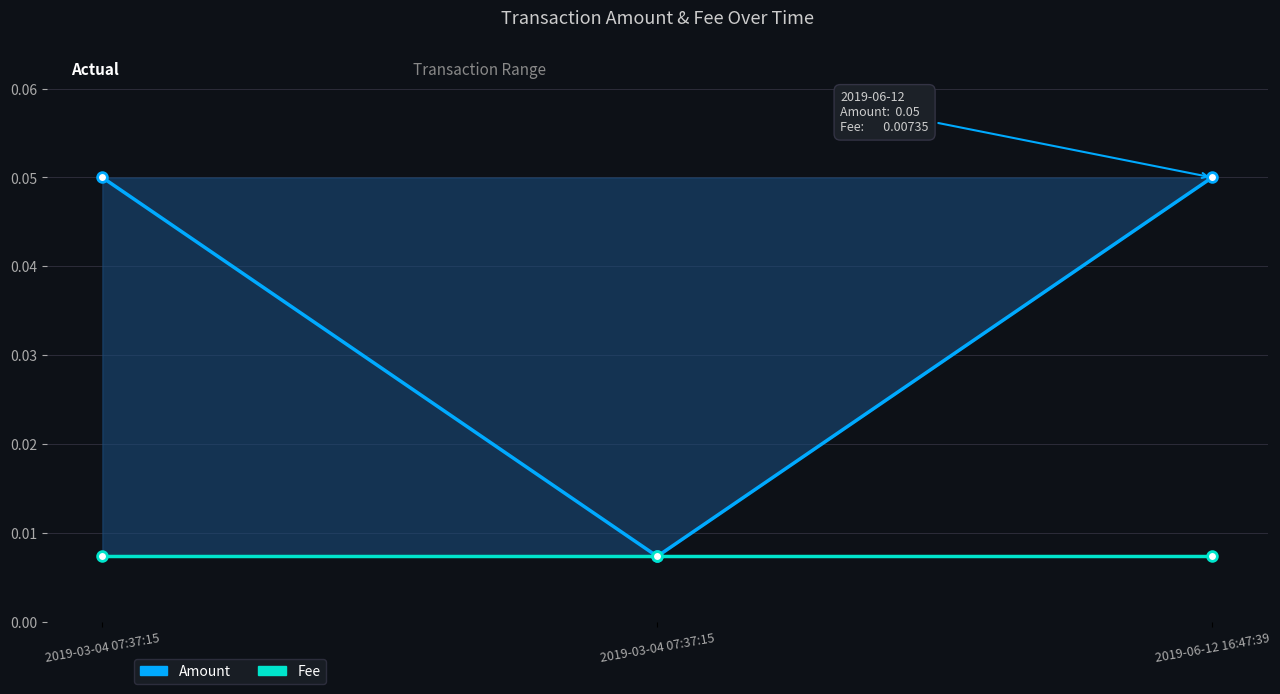

What are all the series names shown in the legend?

Amount, Fee